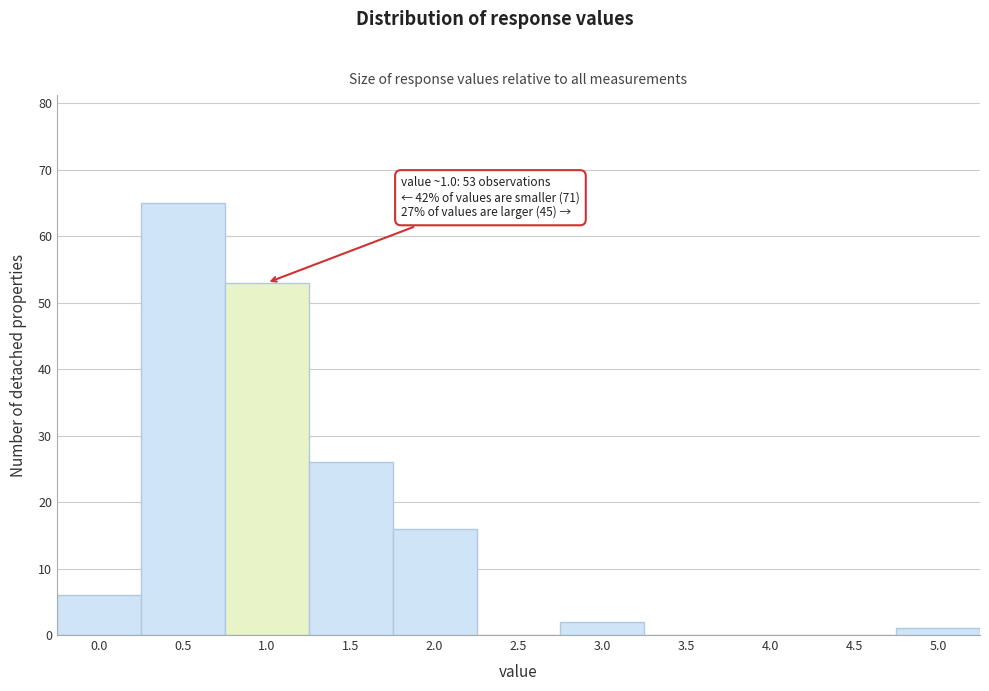

Reading left to right, what are all the values shown in this chart?

0.0=6	0.5=65	1.0=53	1.5=26	2.0=16	2.5=0	3.0=2	3.5=0	4.0=0	4.5=0	5.0=1